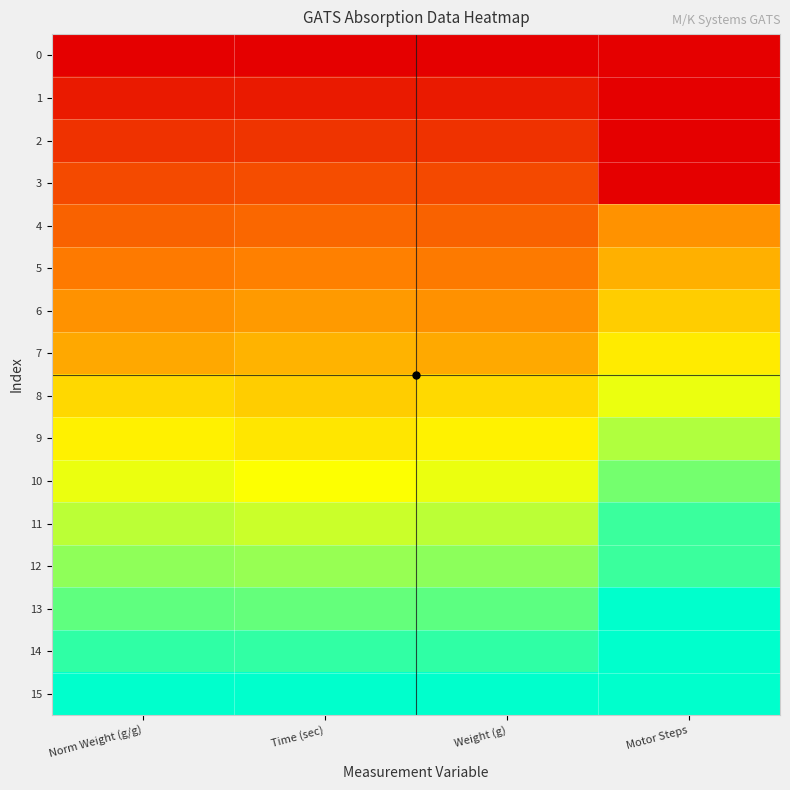

At how many categories does at least one series exceed 0?

4